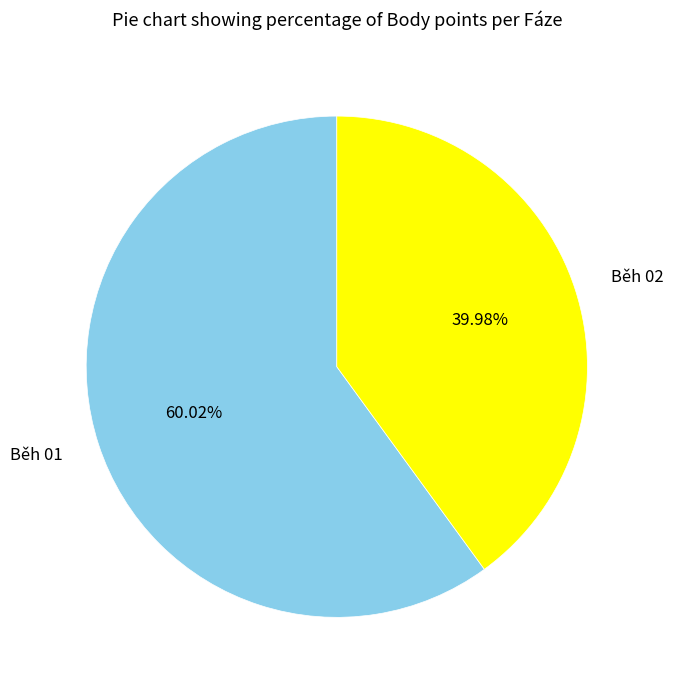

Approximately how many times larger is the value at Běh 02 compared to Běh 01?

0.7